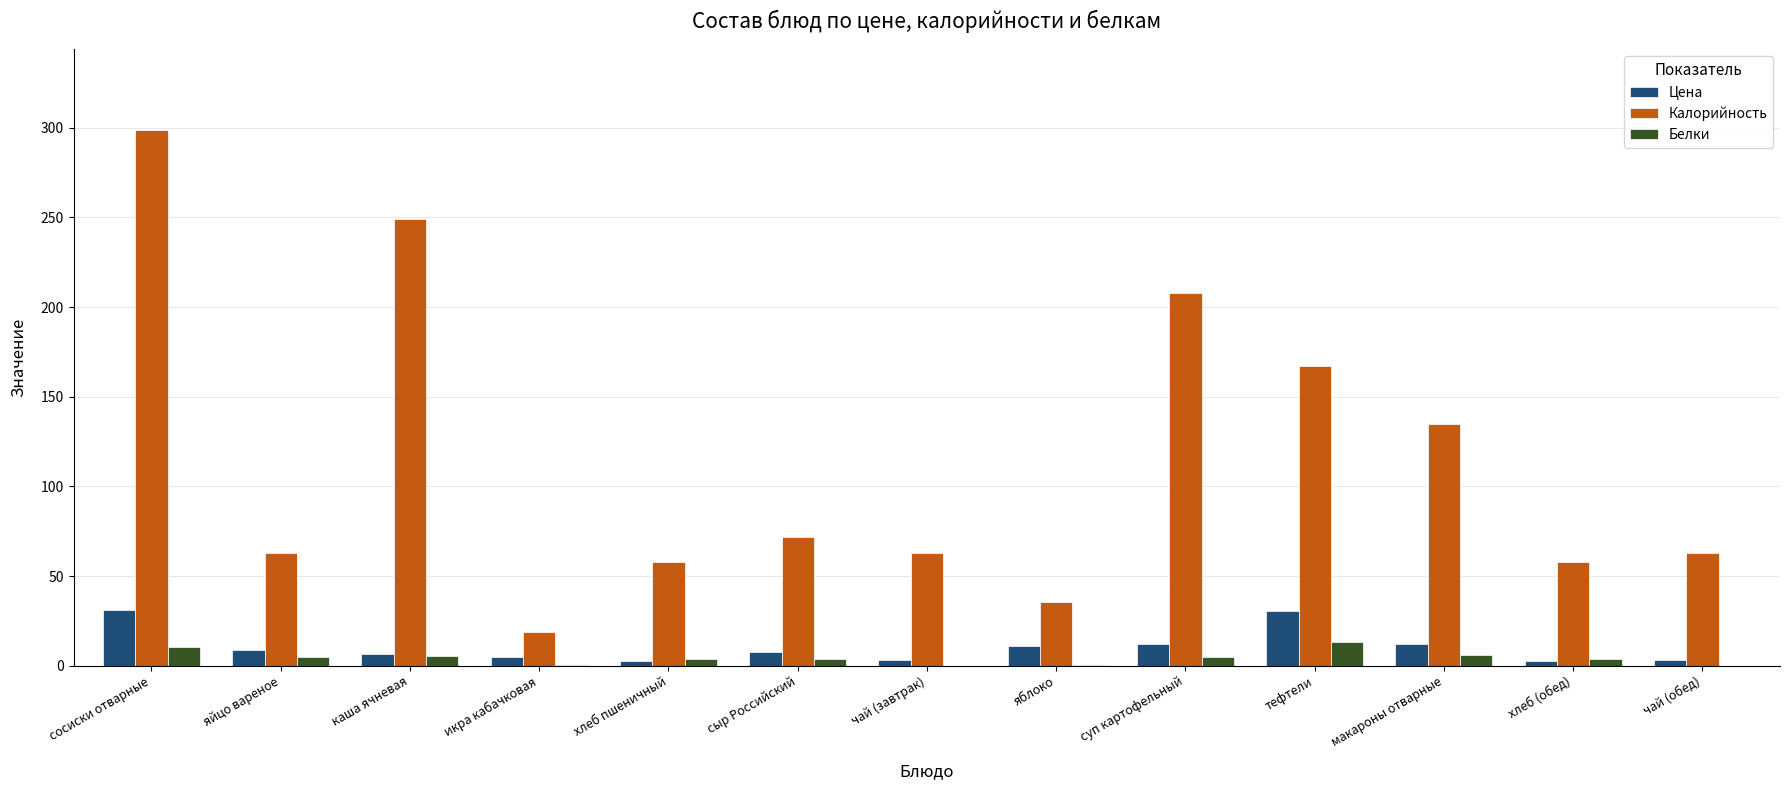

Which category has the highest value across all series?

сосиски отварные